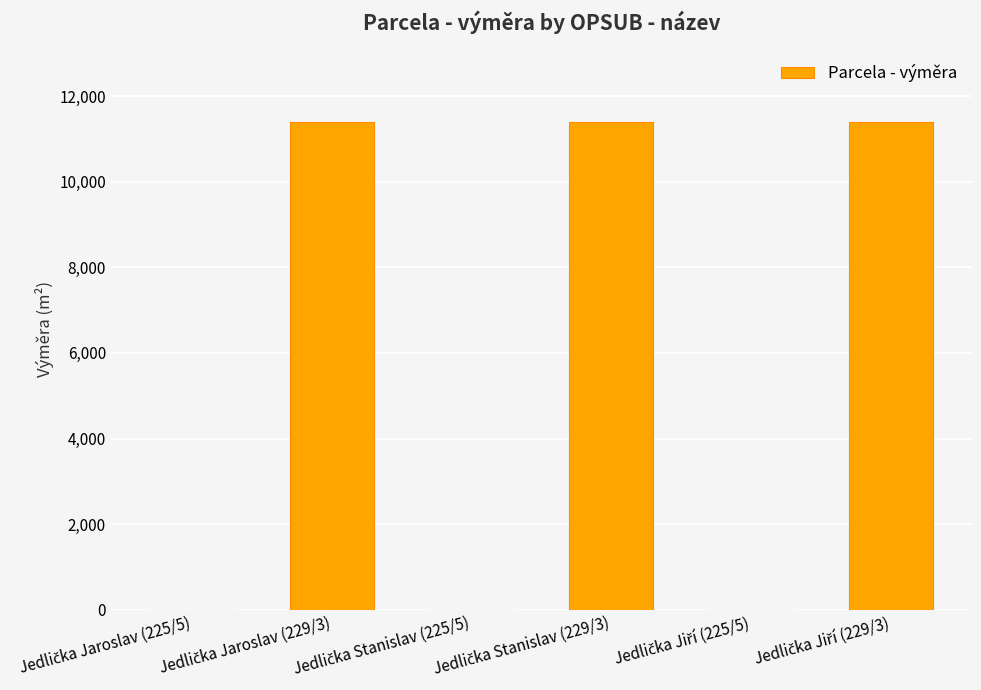

Reading left to right, extract all data points from this chart.

4	11390	4	11390	4	11390